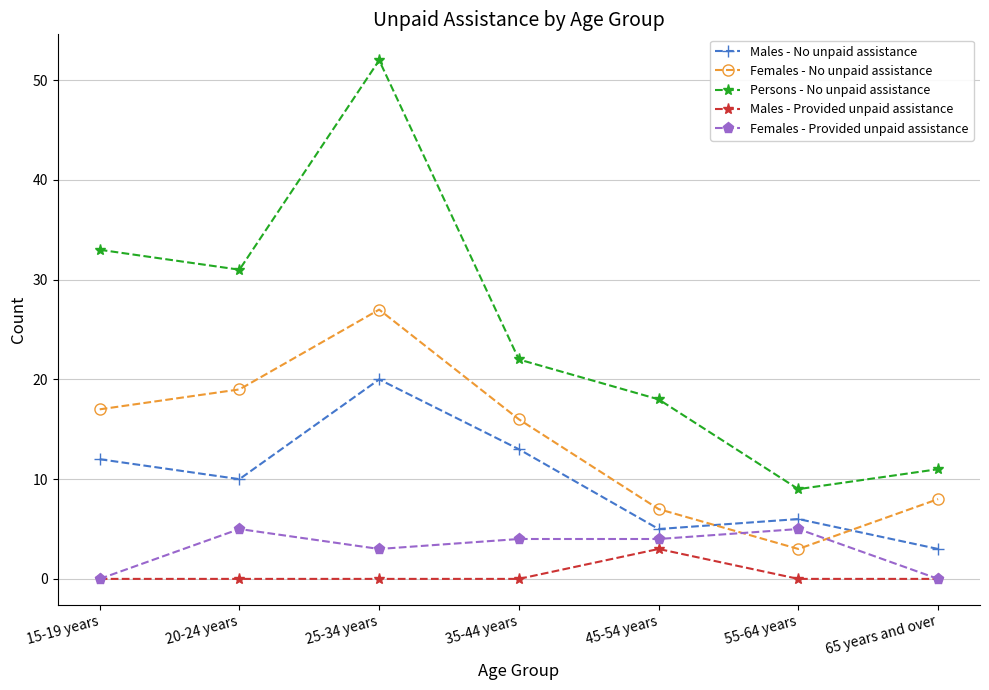

Reading right to left, extract all data points from this chart.

Males - No unpaid assistance: 65 years and over=3	55-64 years=6	45-54 years=5	35-44 years=13	25-34 years=20	20-24 years=10	15-19 years=12
Females - No unpaid assistance: 65 years and over=8	55-64 years=3	45-54 years=7	35-44 years=16	25-34 years=27	20-24 years=19	15-19 years=17
Persons - No unpaid assistance: 65 years and over=11	55-64 years=9	45-54 years=18	35-44 years=22	25-34 years=52	20-24 years=31	15-19 years=33
Males - Provided unpaid assistance: 65 years and over=0	55-64 years=0	45-54 years=3	35-44 years=0	25-34 years=0	20-24 years=0	15-19 years=0
Females - Provided unpaid assistance: 65 years and over=0	55-64 years=5	45-54 years=4	35-44 years=4	25-34 years=3	20-24 years=5	15-19 years=0